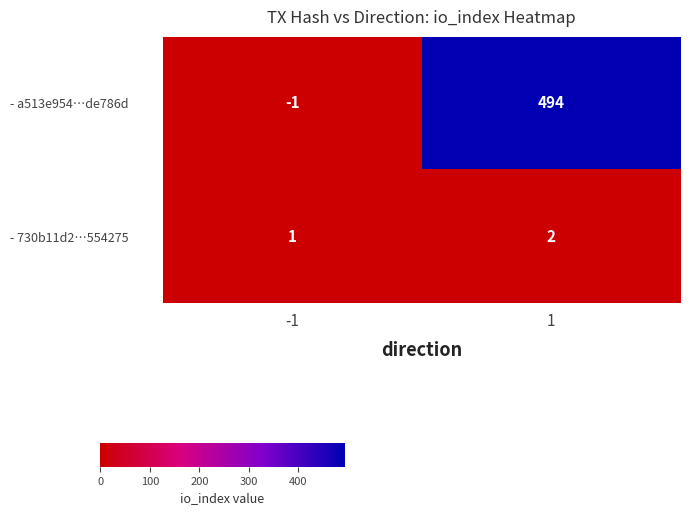

Which series changed the most between -1 and 1?

- a513e954…de786d